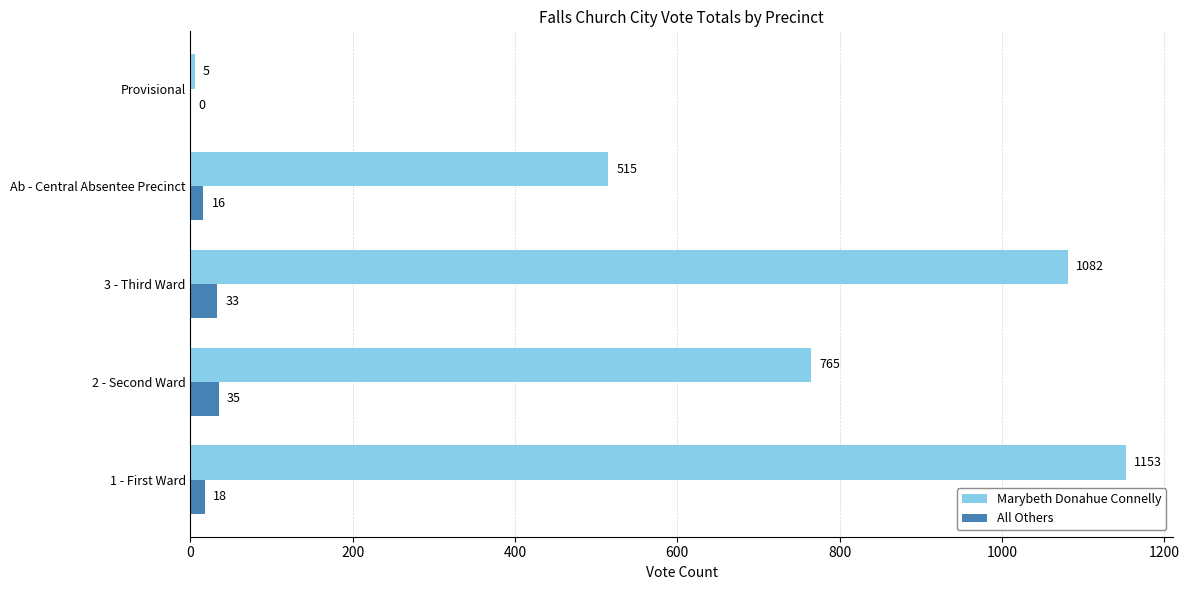

What is the highest value of the All Others series?

35